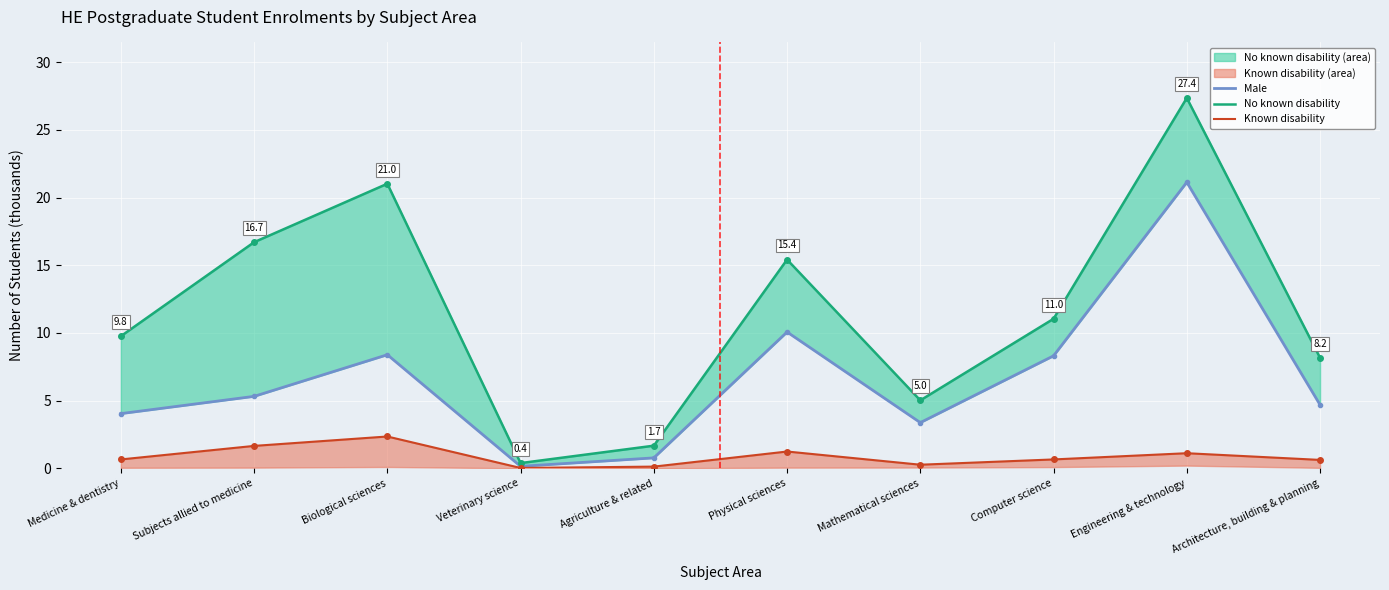

What is the average value of the No known disability line series?

11.7